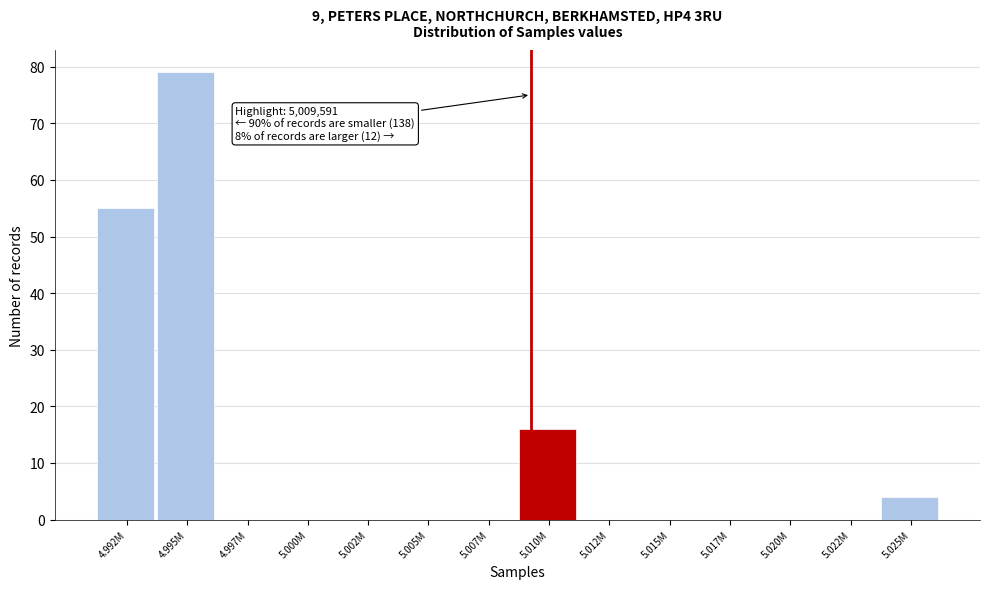

Reading right to left, what are all the values shown in this chart?

5.025M=4	5.022M=0	5.020M=0	5.017M=0	5.015M=0	5.012M=0	5.010M=16	5.007M=0	5.005M=0	5.002M=0	5.000M=0	4.997M=0	4.995M=79	4.992M=55